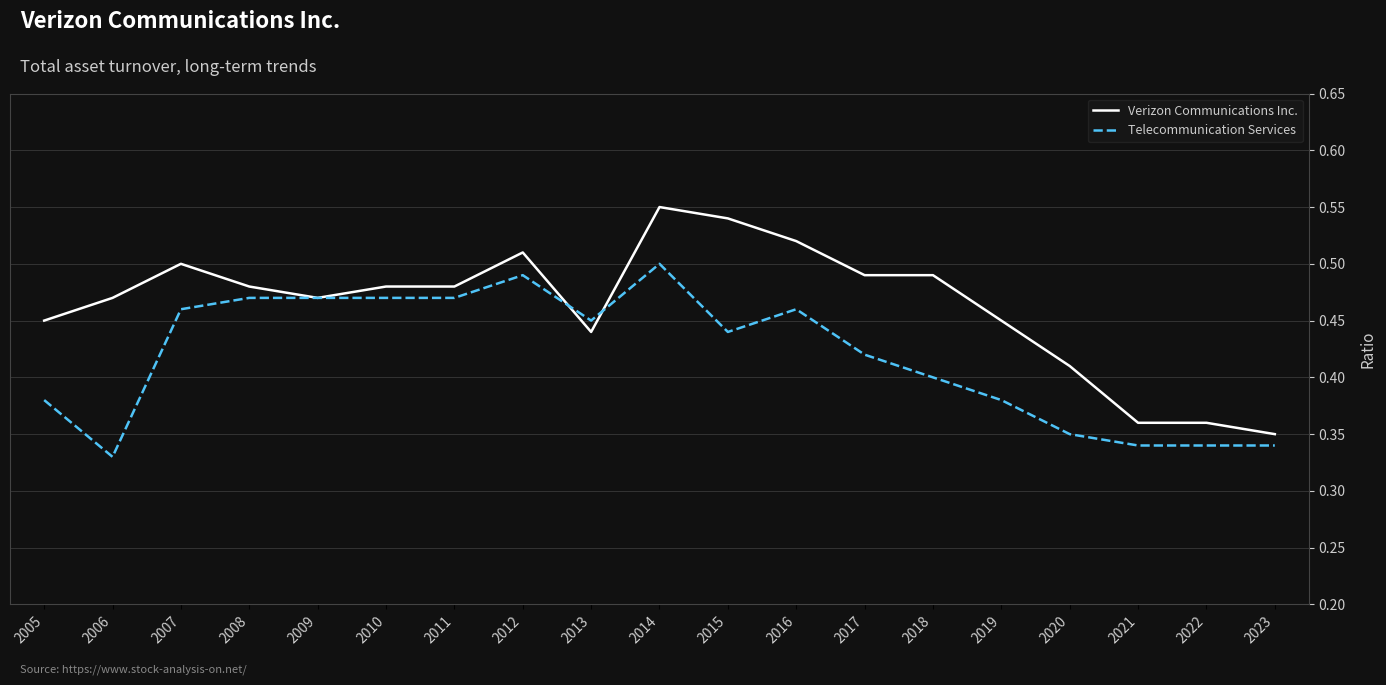

List the series in order of their peak value, lowest first.

Telecommunication Services, Verizon Communications Inc.